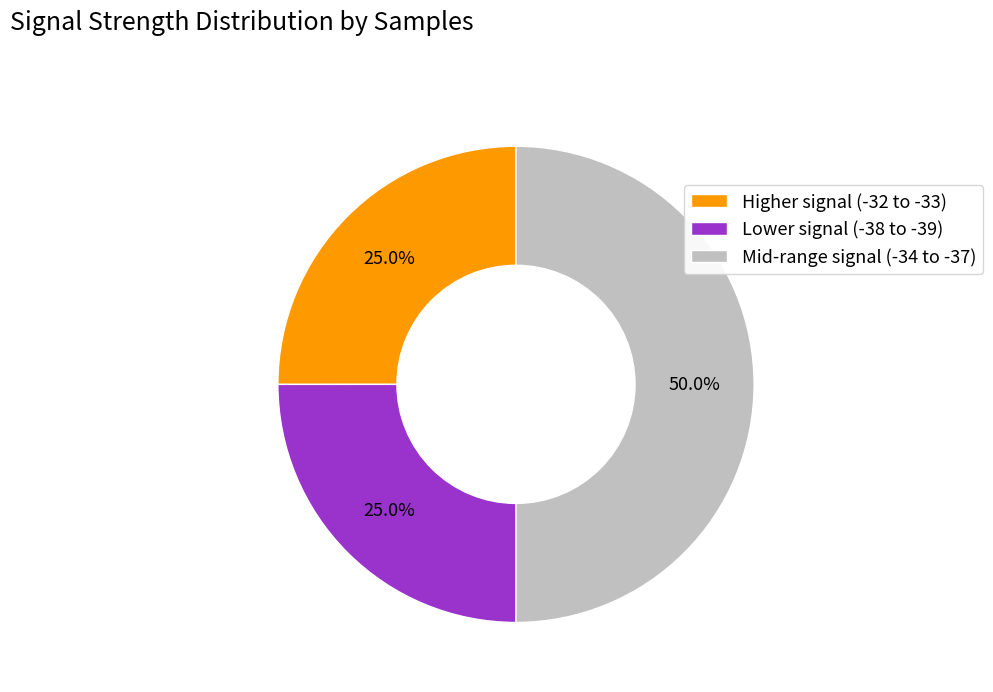

Between Lower signal (-38 to -39) and Mid-range signal (-34 to -37), which is larger?

Mid-range signal (-34 to -37)